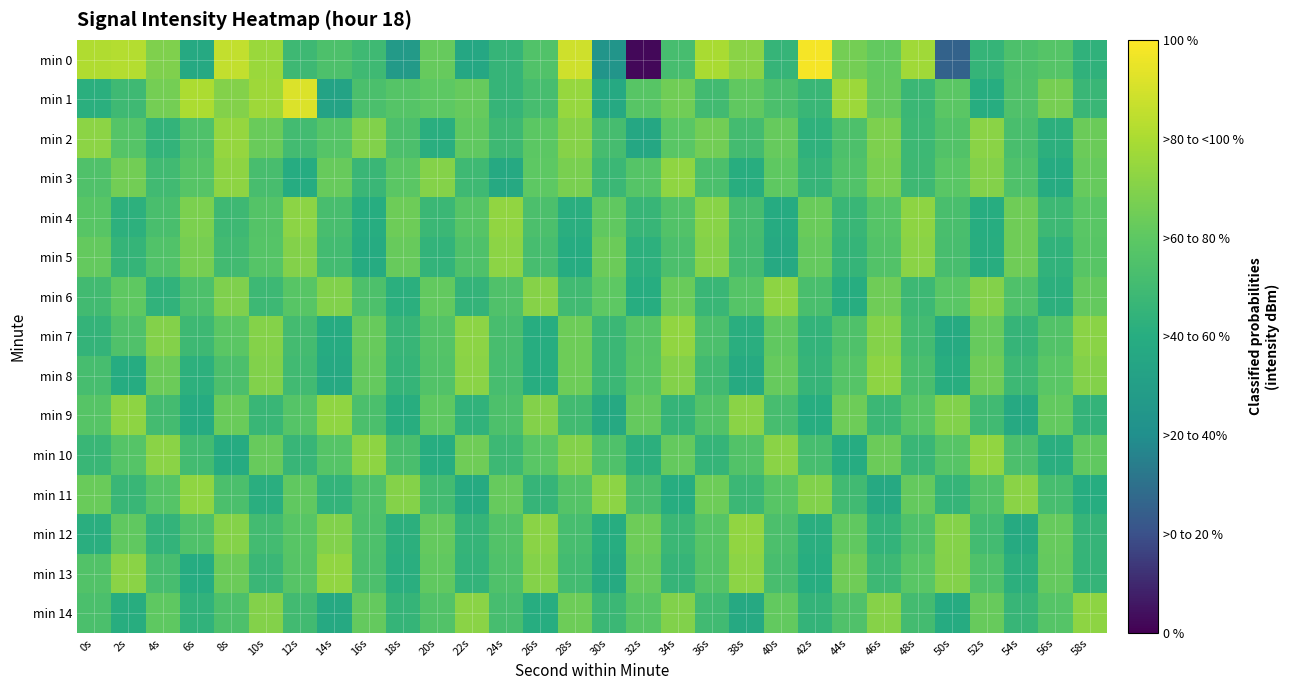

List the series in order of their peak value, lowest first.

min 5, min 6, min 8, min 14, min 3, min 9, min 11, min 4, min 7, min 10, min 12, min 13, min 2, min 1, min 0